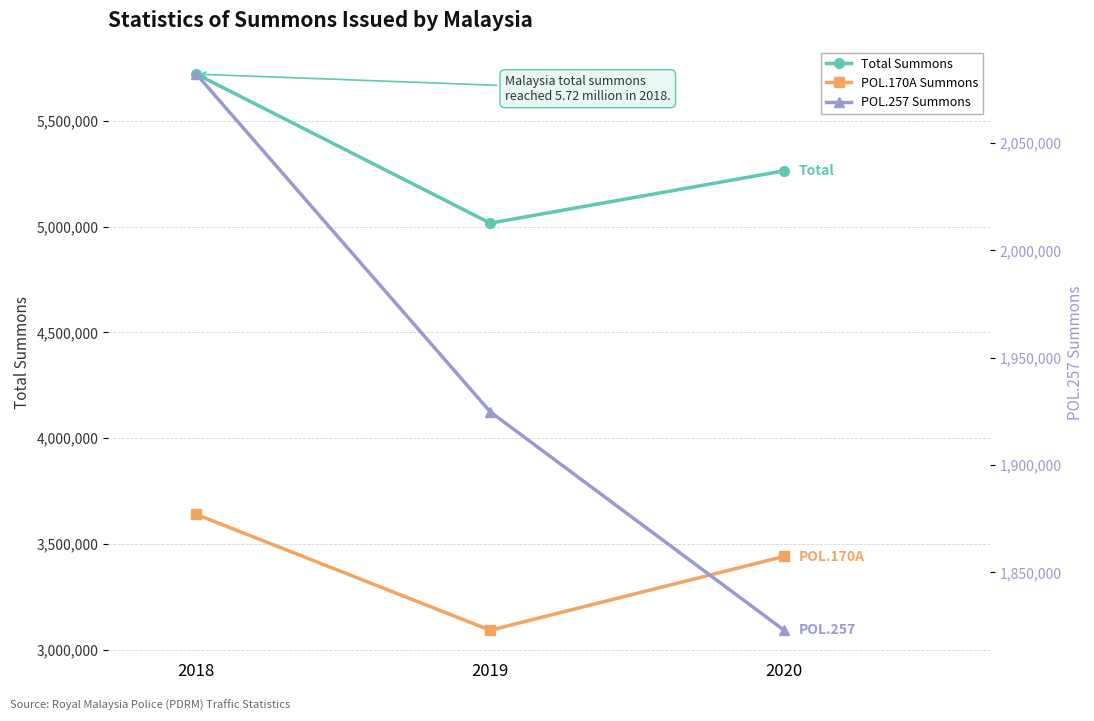

What is the value of the POL.257 Summons point at the 3rd from the left?

1823108